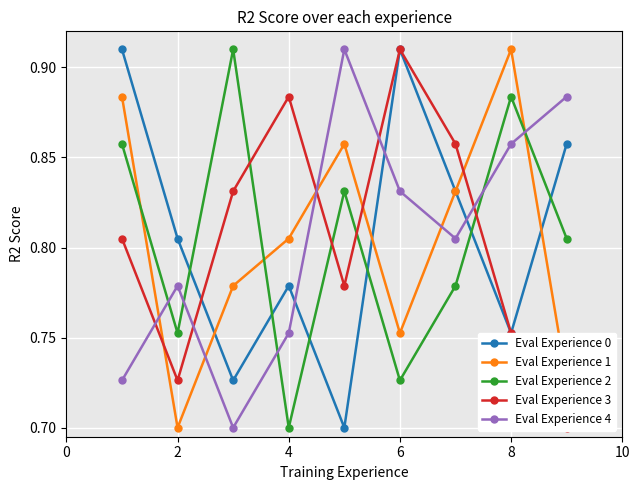

What is the sum of all Eval Experience 2 values?

7.2